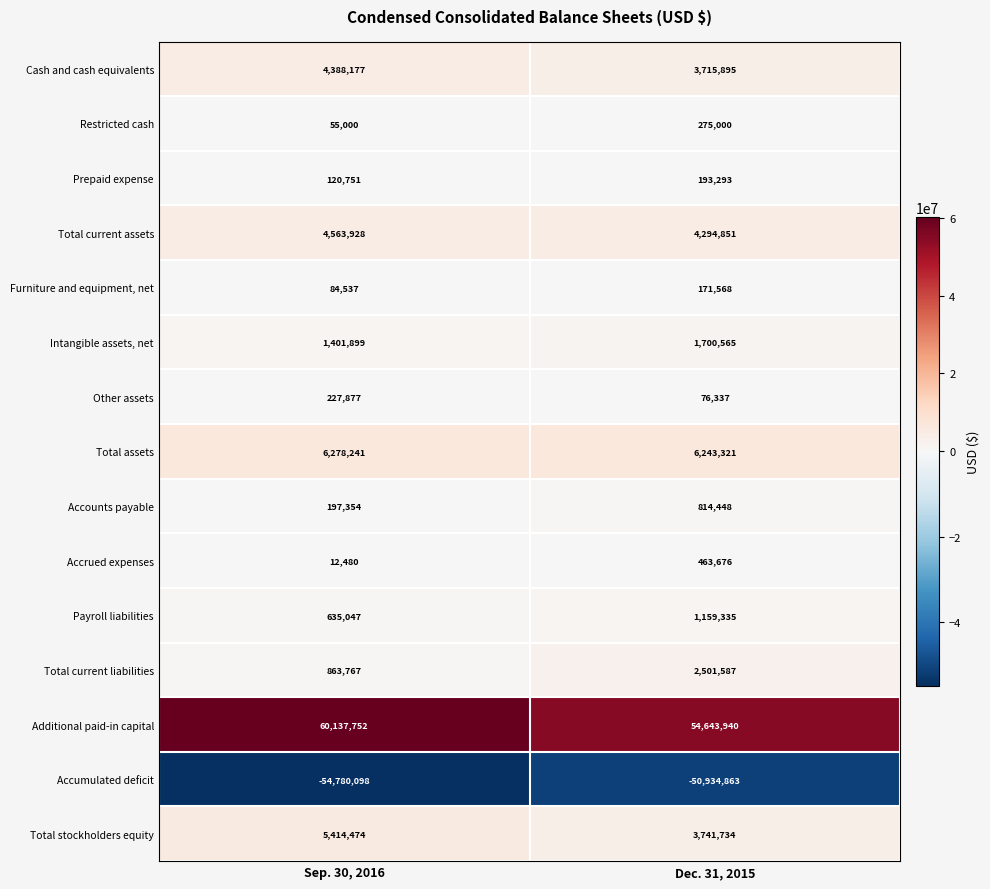

What is the average value of the Accounts payable series?

505901